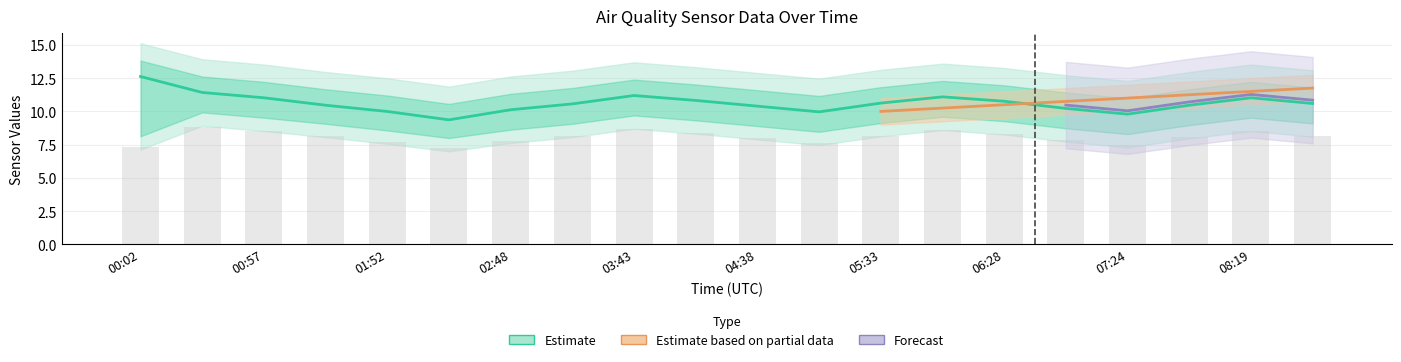

List the labels in order of SDS_P1 value, largest first.

00:02, 00:29, 03:43, 06:01, 00:57, 08:19, 04:10, 06:28, 05:33, 08:46, 03:15, 01:25, 07:51, 04:38, 06:56, 02:48, 01:52, 05:06, 07:24, 02:20